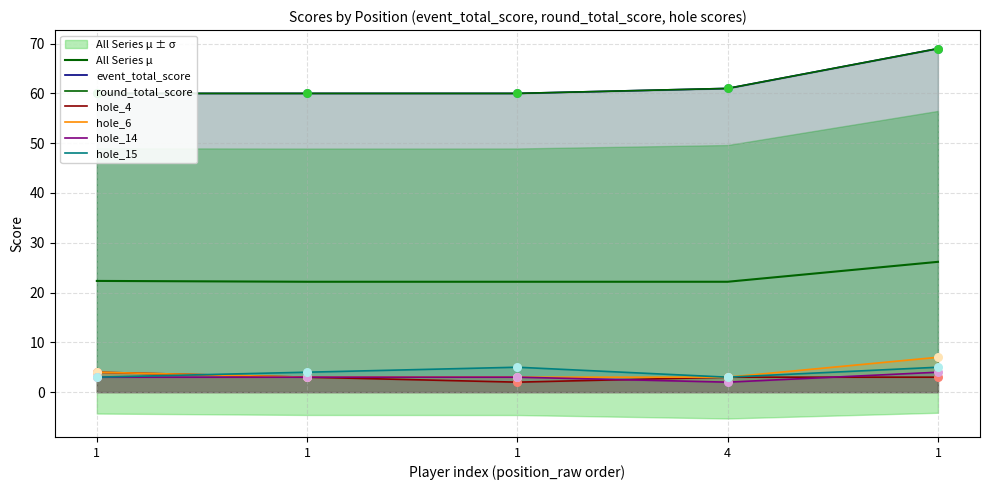

Which series reaches the maximum Y coordinate?

event_total_score